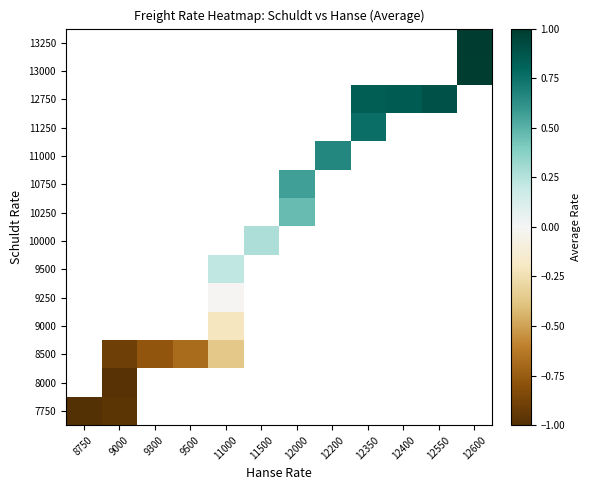

Count the number of data series in this chart.

14